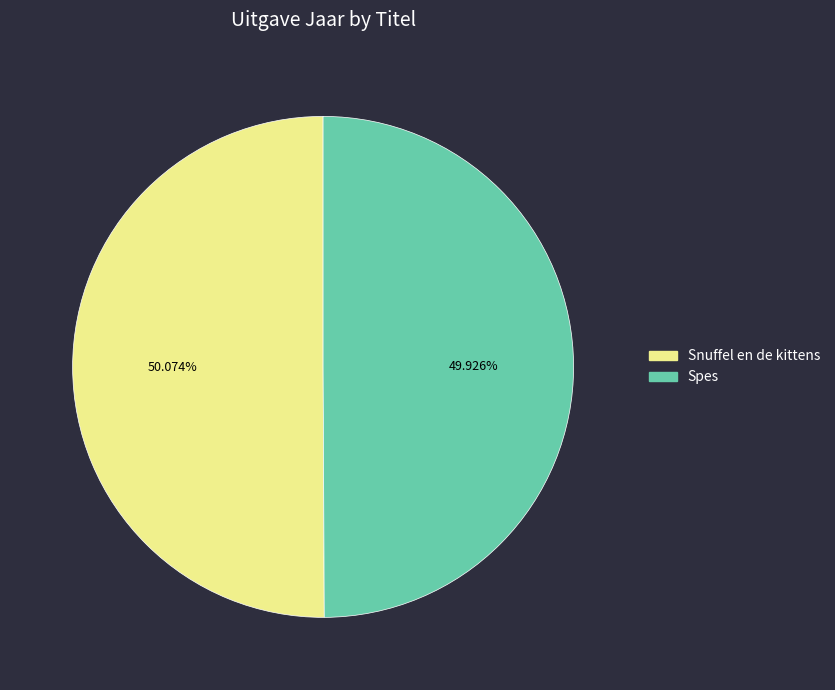

How many slices are in this pie chart?

2